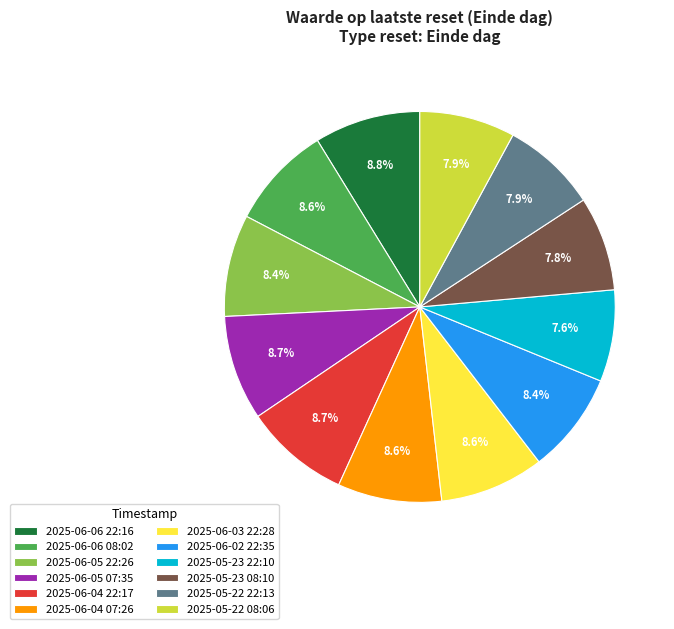

To the nearest percent, what portion does 2025-05-23 08:10 represent?

8%